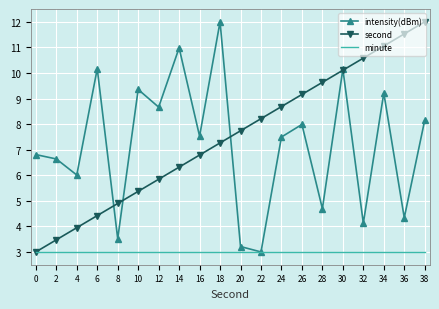

Is it true that intensity(dBm) equals 11.8 at 12?

False